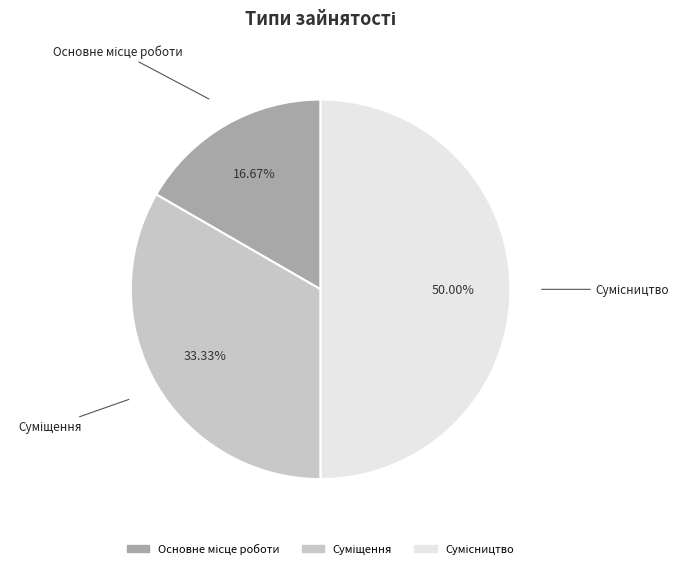

How much of the chart is everything except Сумісництво?

50.0%